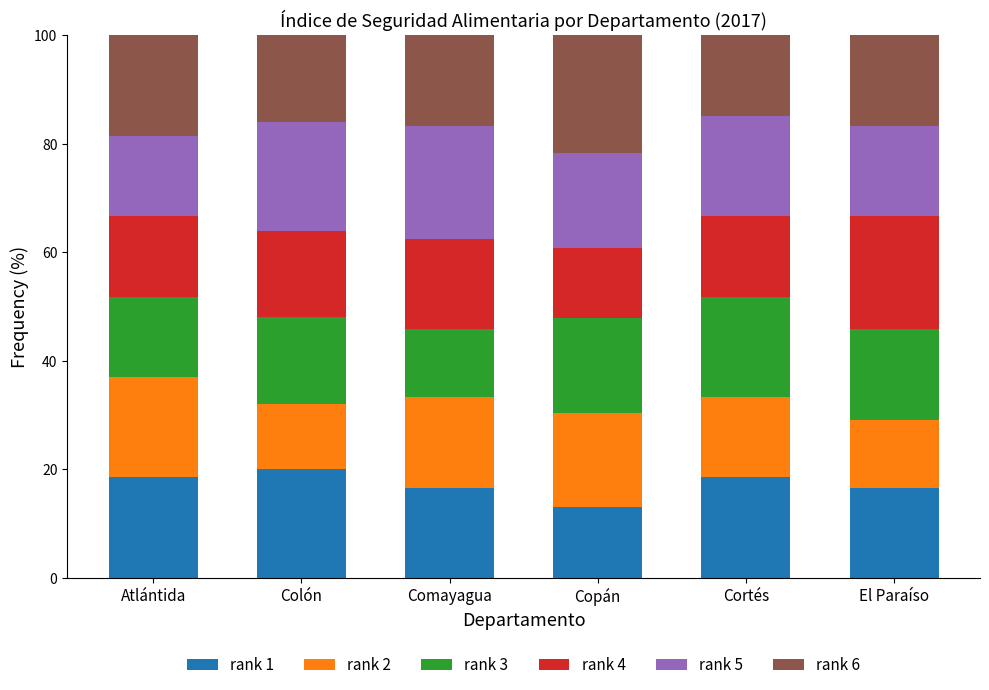

What is the value of the rank 1 bar at the 4th from the left?

13.0